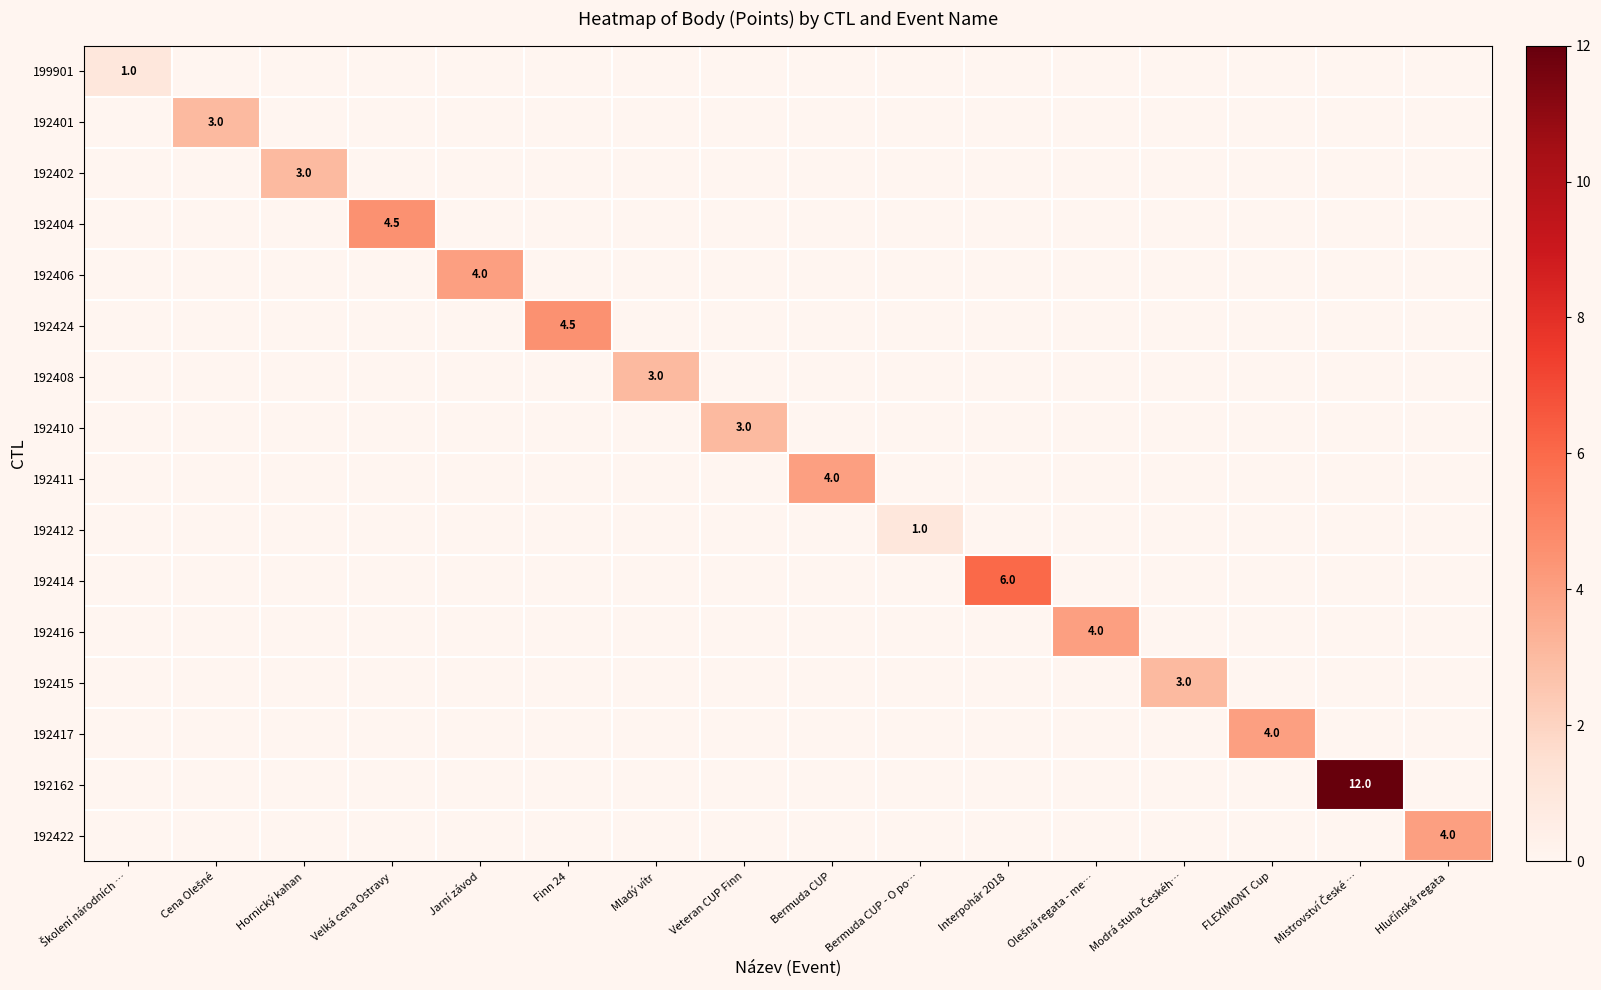

Between Cena Olešné and Interpohár 2018, which series saw the biggest shift?

192414